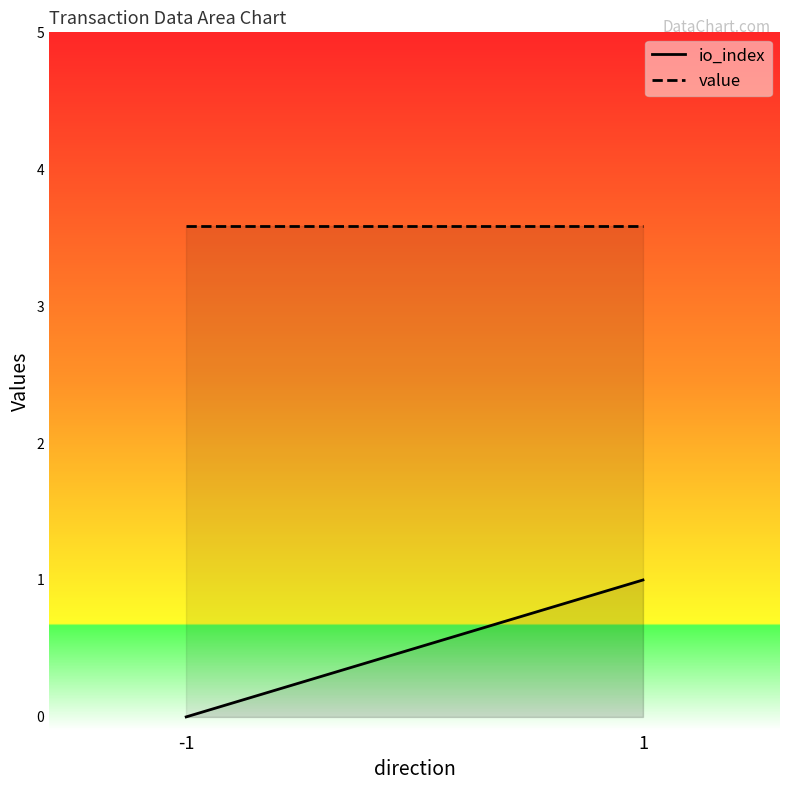

How many series are shown in this chart?

2